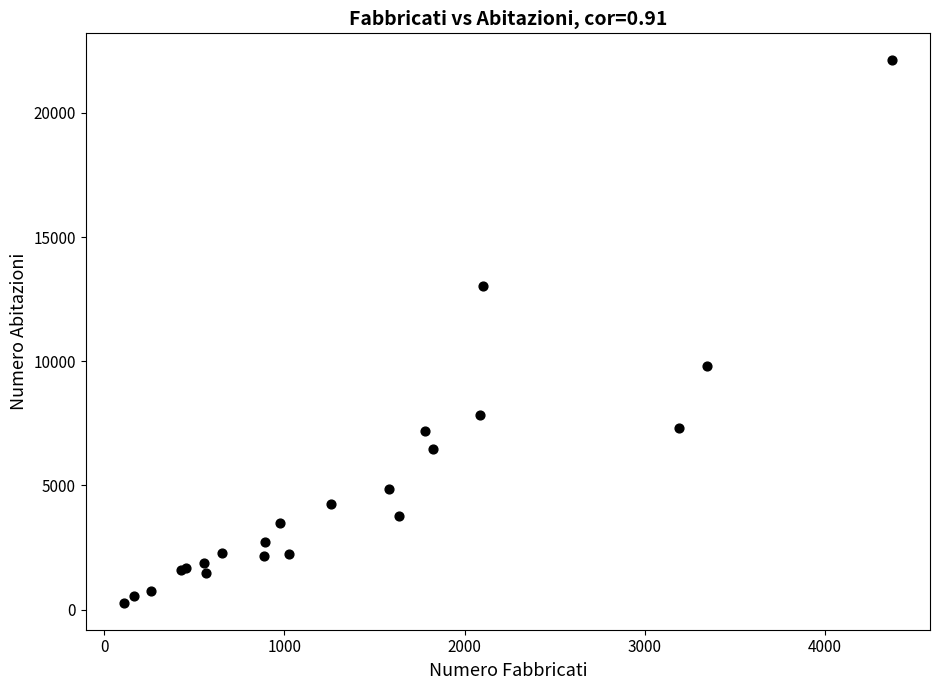

What Y value in the scatter plot is closest to 11199?

9810